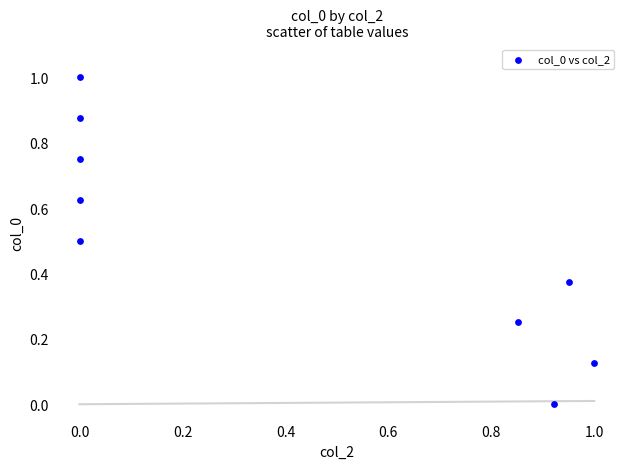

What is the range of Y values (max minus min)?

1.0